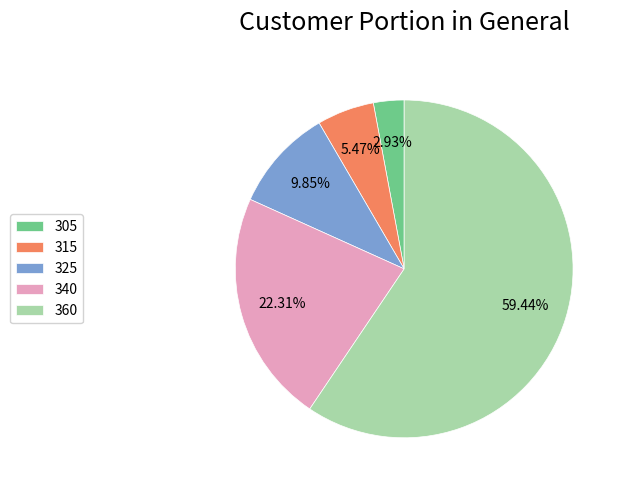

Which slice is the smallest?

305